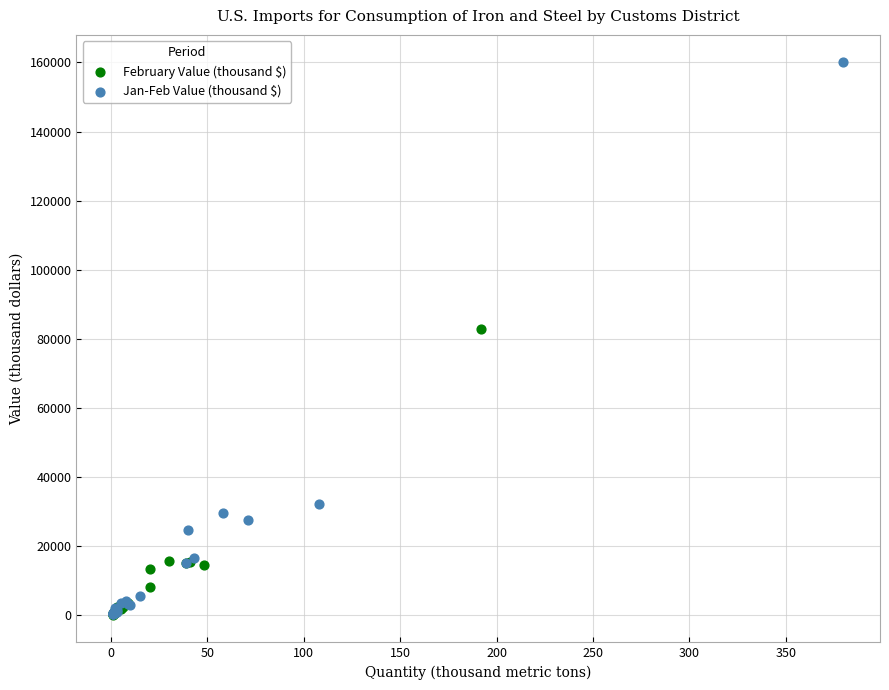

Which series has the largest Y range (max minus min)?

Jan-Feb Value (thousand $)